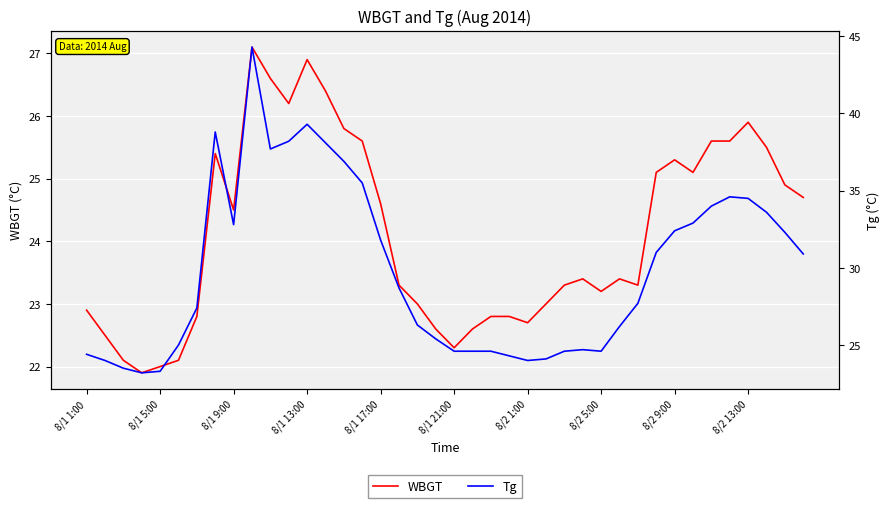

Is this an area chart (filled region under the line)?

No